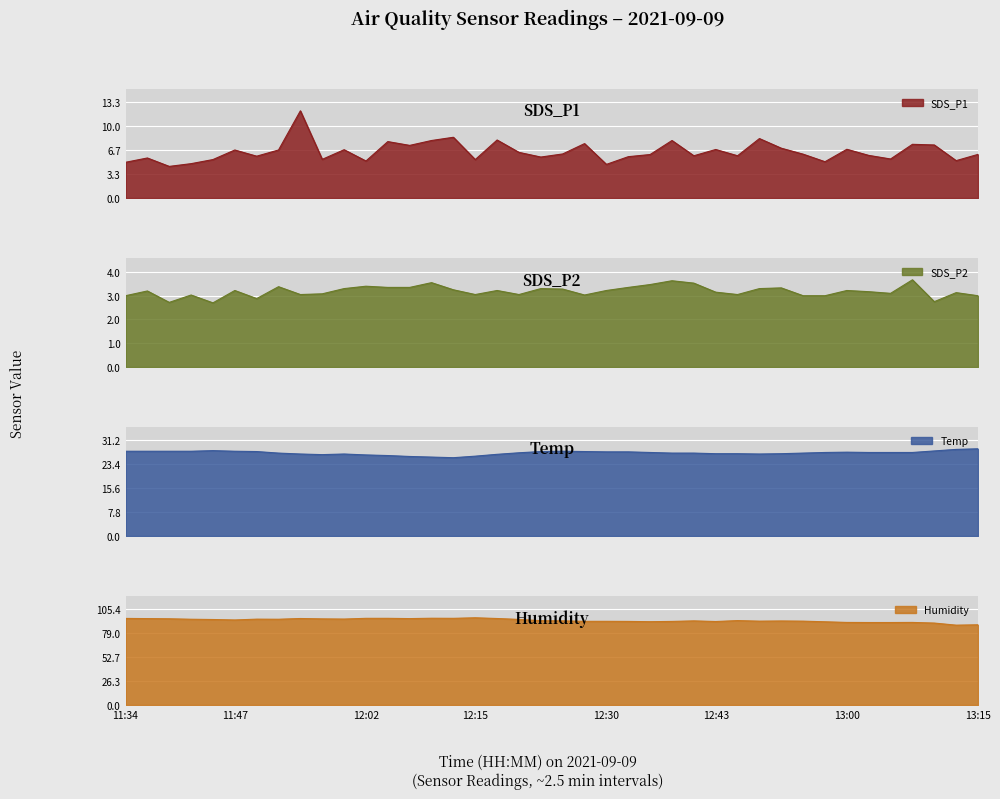

Reading left to right, extract all data points from this chart.

SDS_P1: 11:34=5.0	11:37=5.6	11:39=4.4	11:42=4.8	11:44=5.3	11:47=6.7	11:49=5.8	11:52=6.7	11:54=12.1	11:57=5.4	11:59=6.7	12:02=5.2	12:04=7.8	12:07=7.3	12:09=8.0	12:12=8.4	12:15=5.3	12:17=8.1	12:20=6.3	12:22=5.7	12:25=6.1	12:28=7.6	12:30=4.7	12:33=5.8	12:36=6.0	12:38=8.0	12:41=5.9	12:43=6.8	12:46=5.9	12:49=8.3	12:52=6.9	12:54=6.1	12:57=5.0	13:00=6.8	13:02=5.9	13:05=5.4	13:08=7.5	13:10=7.4	13:13=5.2	13:15=6.1
SDS_P2: 11:34=3.0	11:37=3.2	11:39=2.7	11:42=3.0	11:44=2.7	11:47=3.2	11:49=2.9	11:52=3.4	11:54=3.0	11:57=3.1	11:59=3.3	12:02=3.4	12:04=3.4	12:07=3.4	12:09=3.5	12:12=3.2	12:15=3.0	12:17=3.2	12:20=3.0	12:22=3.3	12:25=3.3	12:28=3.0	12:30=3.2	12:33=3.4	12:36=3.5	12:38=3.6	12:41=3.5	12:43=3.1	12:46=3.0	12:49=3.3	12:52=3.3	12:54=3.0	12:57=3.0	13:00=3.2	13:02=3.2	13:05=3.1	13:08=3.7	13:10=2.8	13:13=3.1	13:15=3.0
Temp: 11:34=27.6	11:37=27.6	11:39=27.6	11:42=27.6	11:44=27.8	11:47=27.6	11:49=27.5	11:52=27.0	11:54=26.7	11:57=26.5	11:59=26.7	12:02=26.4	12:04=26.2	12:07=25.9	12:09=25.7	12:12=25.5	12:15=26.0	12:17=26.6	12:20=27.1	12:22=27.5	12:25=27.6	12:28=27.5	12:30=27.4	12:33=27.4	12:36=27.2	12:38=27.0	12:41=27.0	12:43=26.8	12:46=26.8	12:49=26.7	12:52=26.8	12:54=27.0	12:57=27.2	13:00=27.3	13:02=27.2	13:05=27.2	13:08=27.2	13:10=27.7	13:13=28.2	13:15=28.4
Humidity: 11:34=95.1	11:37=94.9	11:39=94.7	11:42=94.2	11:44=93.9	11:47=93.4	11:49=94.3	11:52=94.2	11:54=95.0	11:57=94.6	11:59=94.4	12:02=95.2	12:04=95.2	12:07=94.9	12:09=95.3	12:12=95.2	12:15=95.8	12:17=95.0	12:20=94.0	12:22=92.6	12:25=92.4	12:28=91.9	12:30=91.9	12:33=91.8	12:36=91.5	12:38=91.8	12:41=92.4	12:43=91.7	12:46=92.7	12:49=92.1	12:52=92.3	12:54=92.1	12:57=91.4	13:00=90.7	13:02=90.6	13:05=90.6	13:08=90.7	13:10=90.0	13:13=87.7	13:15=88.1